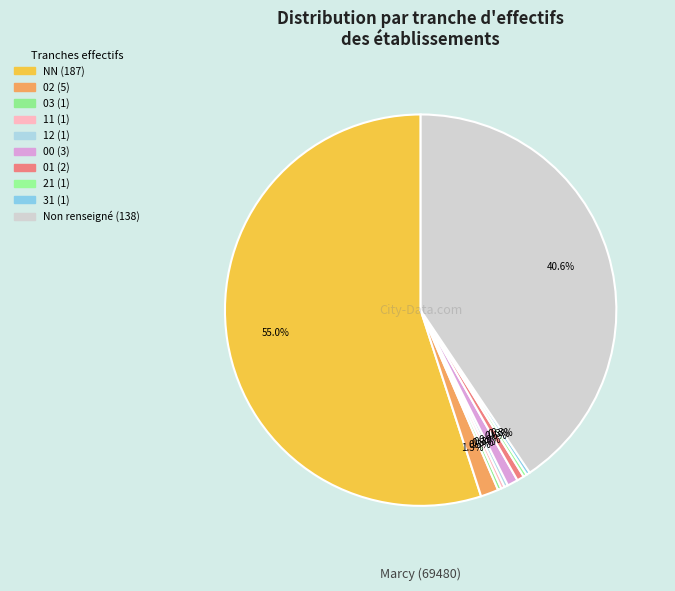

Count the number of slices in the pie.

10